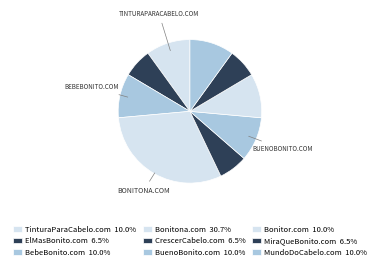

How many slices are in this pie chart?

9